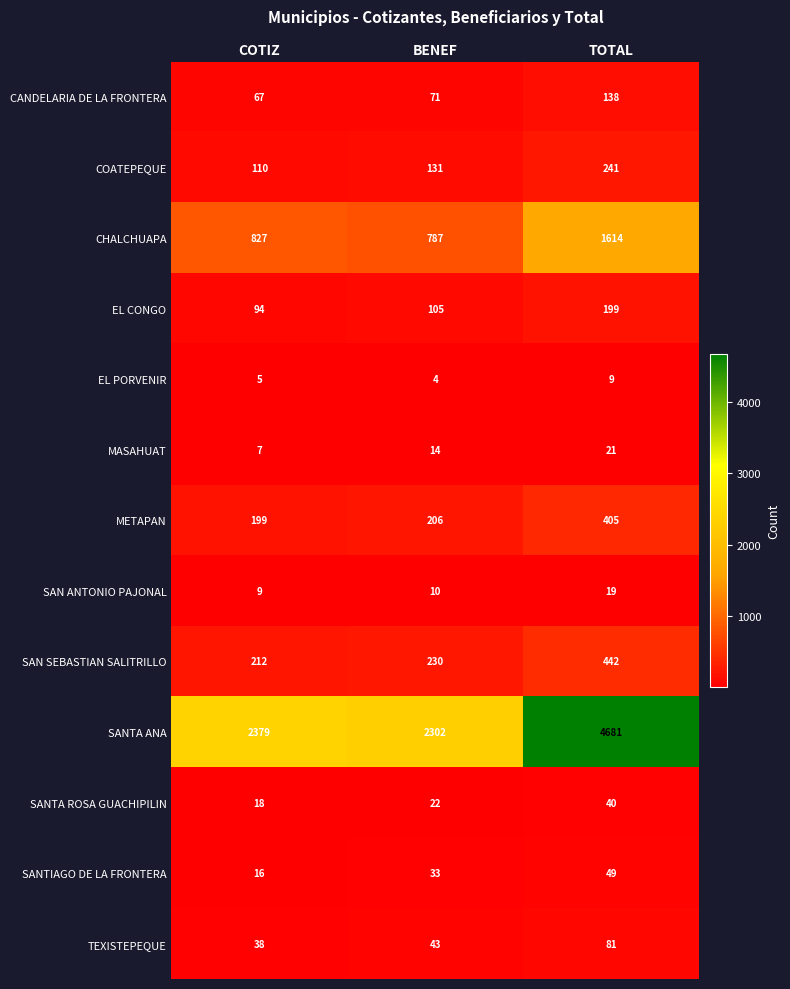

How many categories are shown in the chart?

3